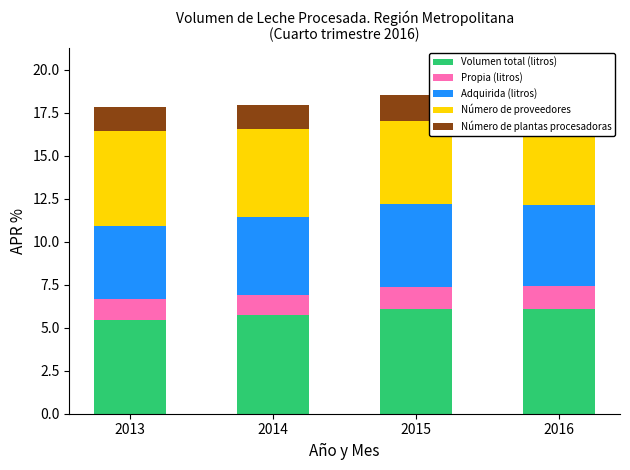

List the series in order of their peak value, highest first.

Volumen total (litros), Número de proveedores, Adquirida (litros), Número de plantas procesadoras, Propia (litros)